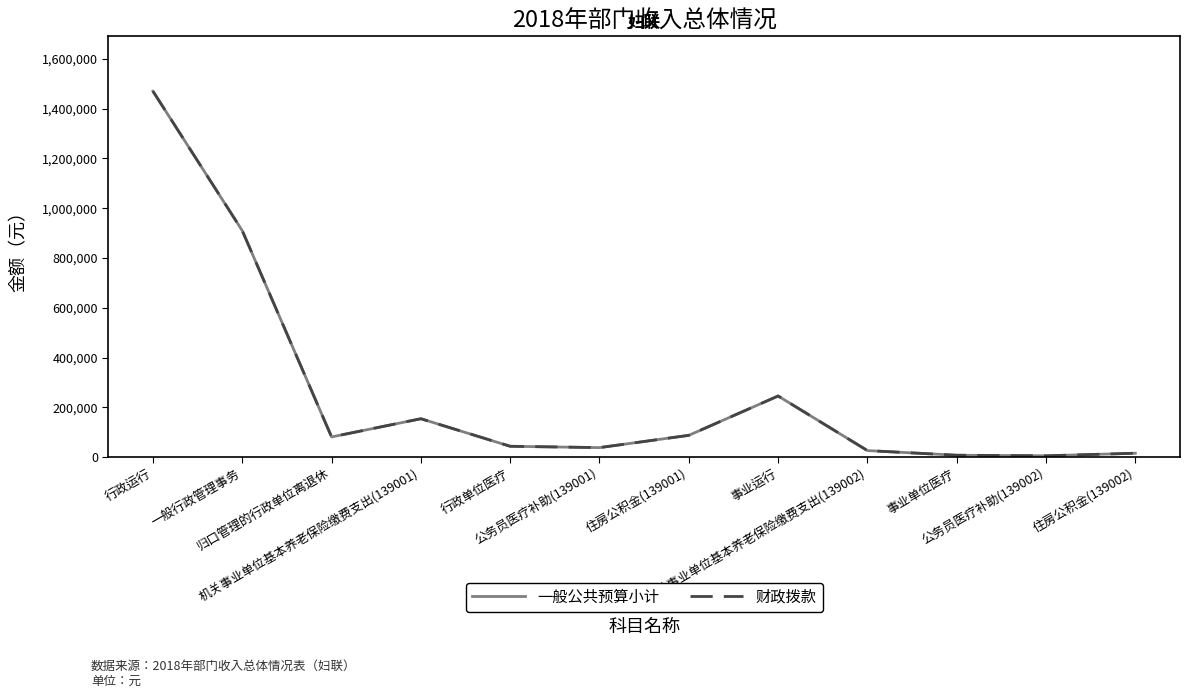

How many values in the 财政拨款 series are below 81488?

6